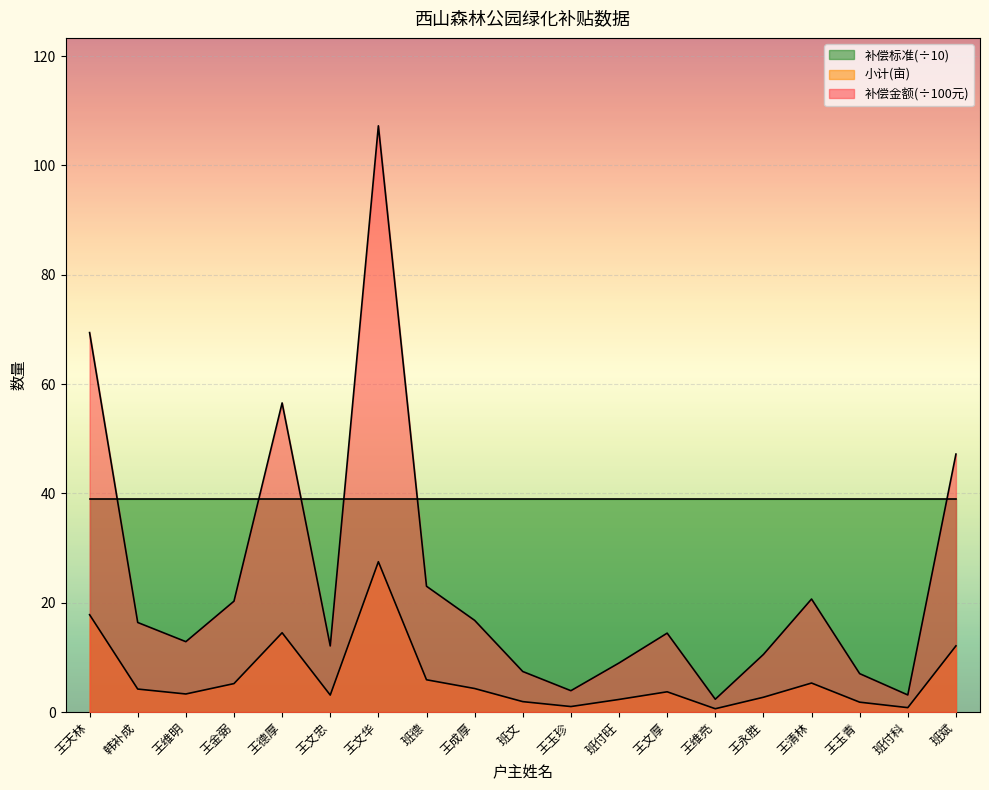

How many categories are shown in the chart?

19